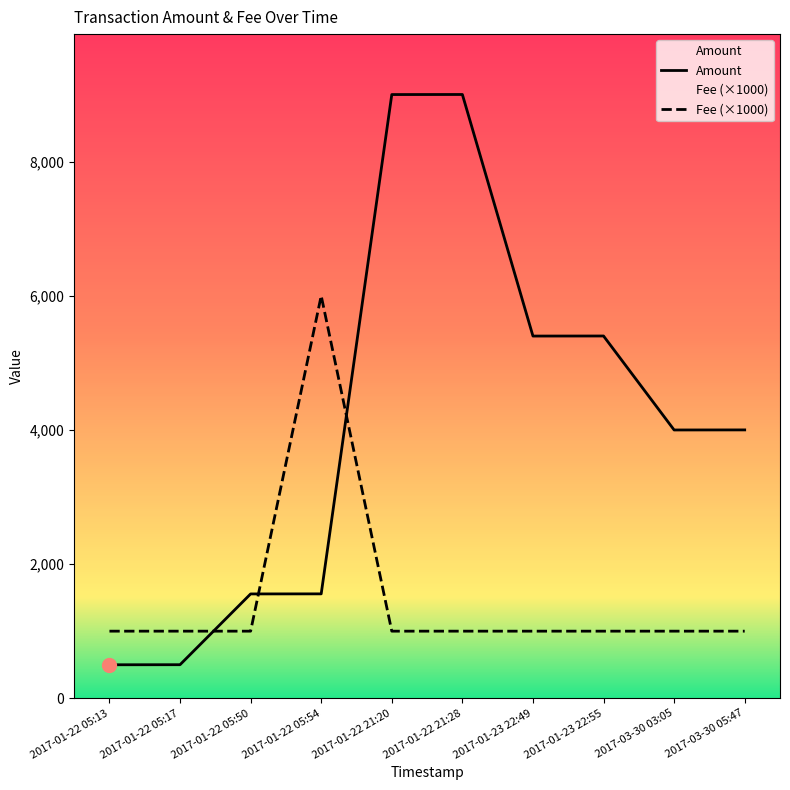

True or false: Fee has a value of 1000 at 2017-01-23 22:55.

True